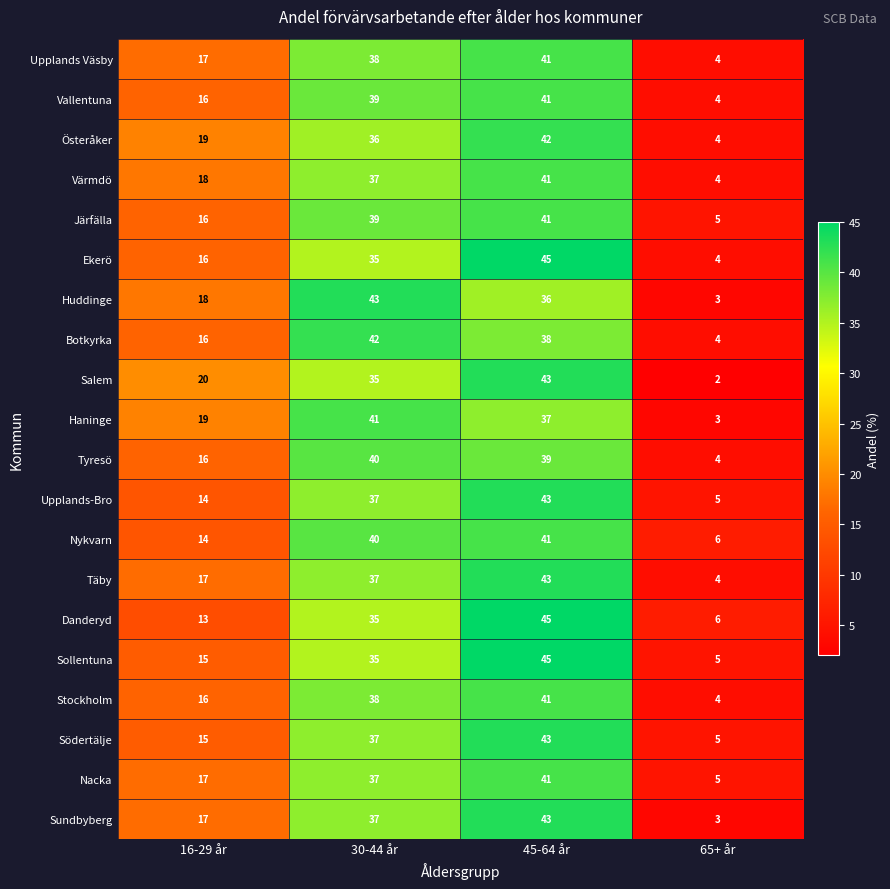

Is it true that Sollentuna equals 35 at 30-44 år?

True